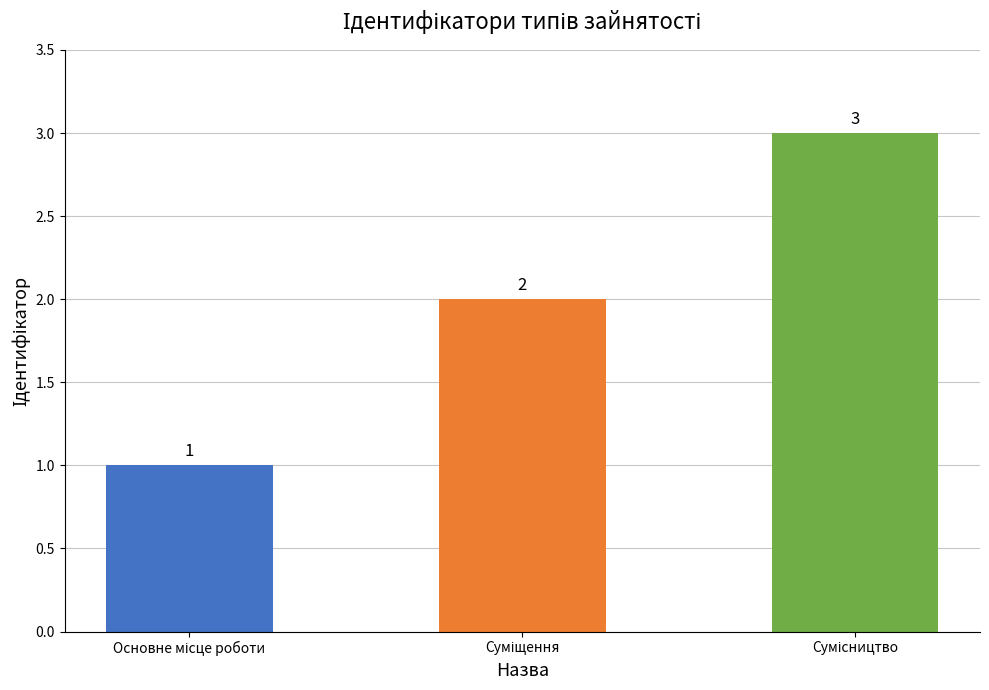

What is the minimum value shown in the chart?

1